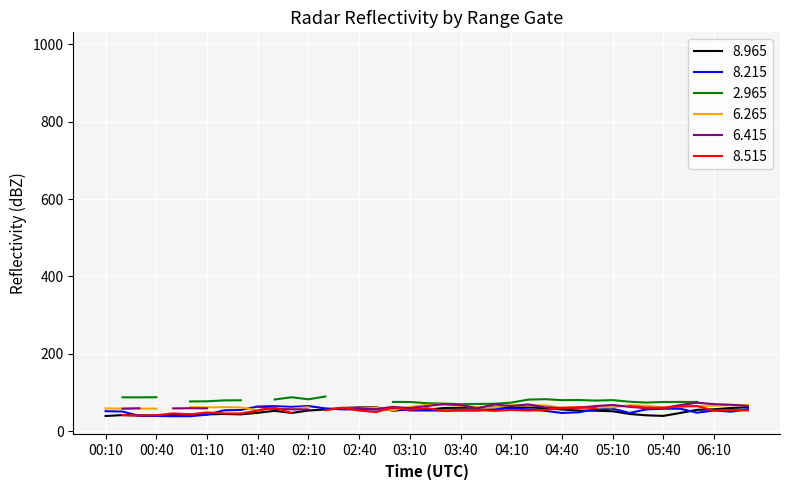

How many data points in   8.965 are less than 53?

19